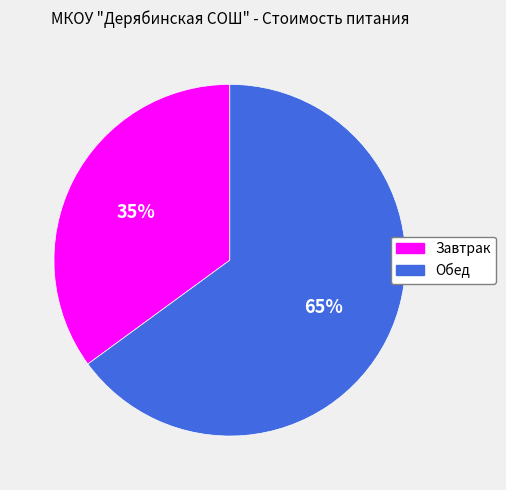

How many segments does this pie chart have?

2